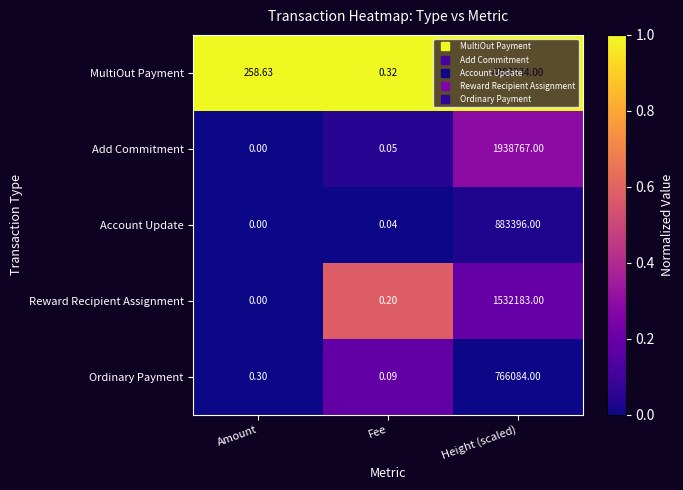

Between Amount and Height (scaled), which series saw the biggest shift?

MultiOut Payment